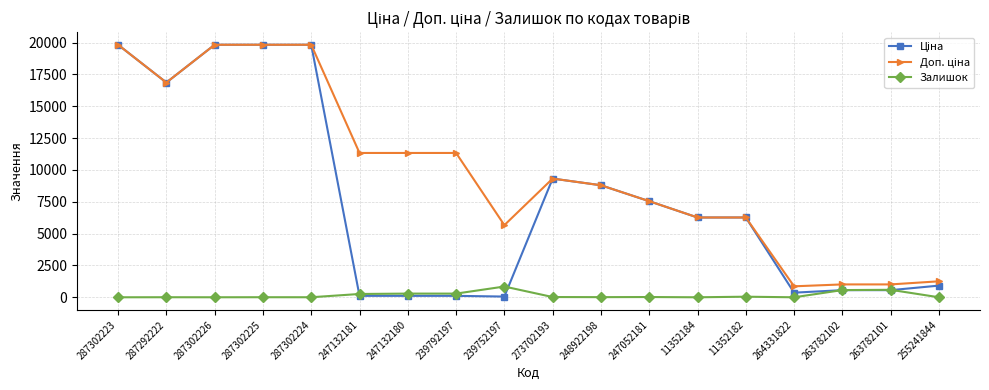

What is the maximum value shown in the chart?

19831.1